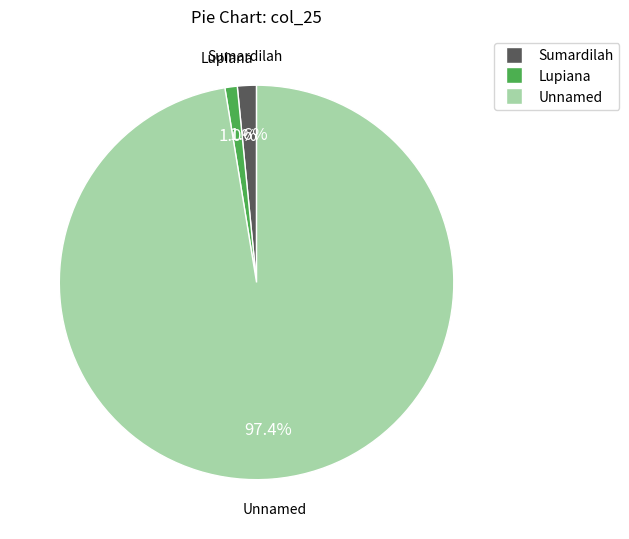

To the nearest percent, what is the average slice percentage?

33%